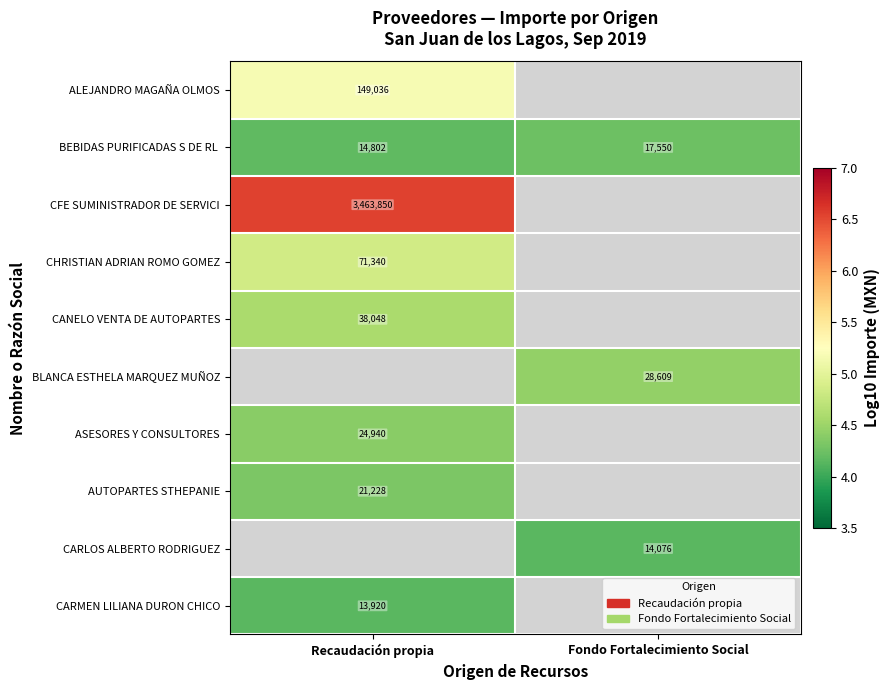

At how many categories does at least one series exceed 5?

1